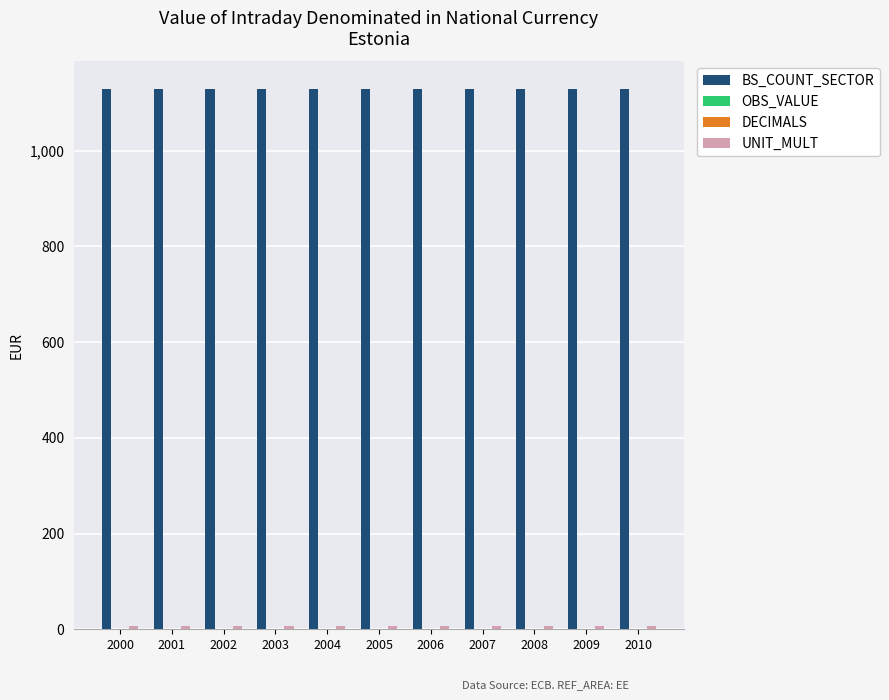

What is the lowest value of the UNIT_MULT series?

6